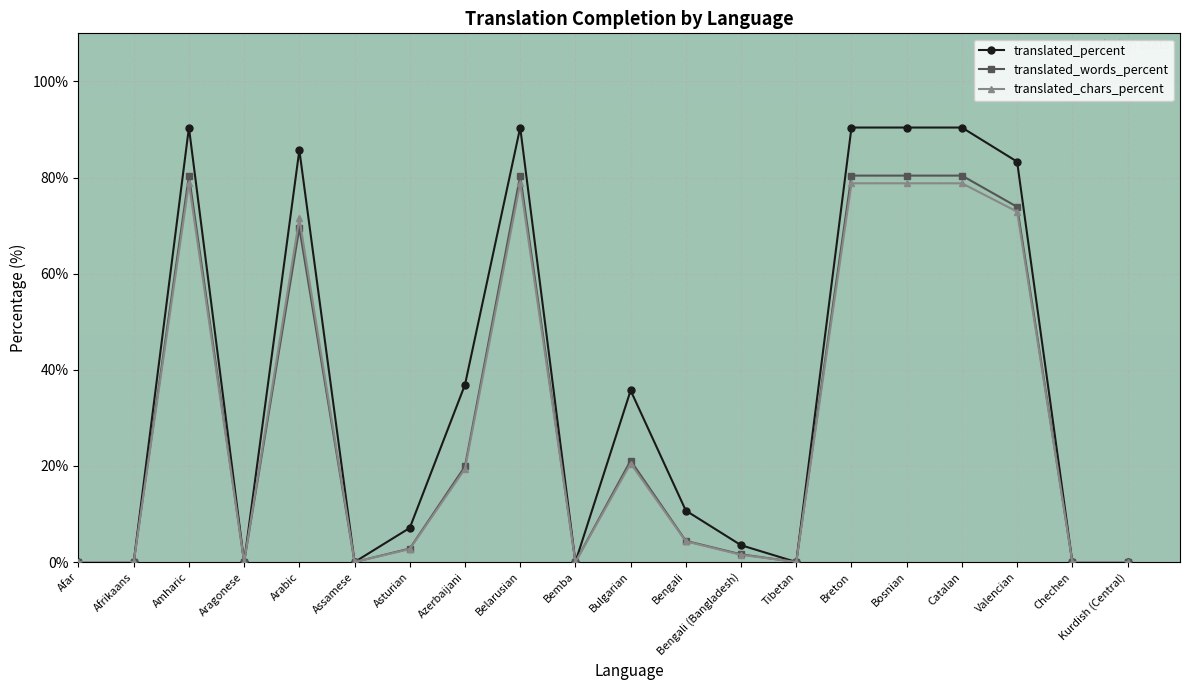

True or false: translated_words_percent has more than 1 points higher than both neighbors.

True